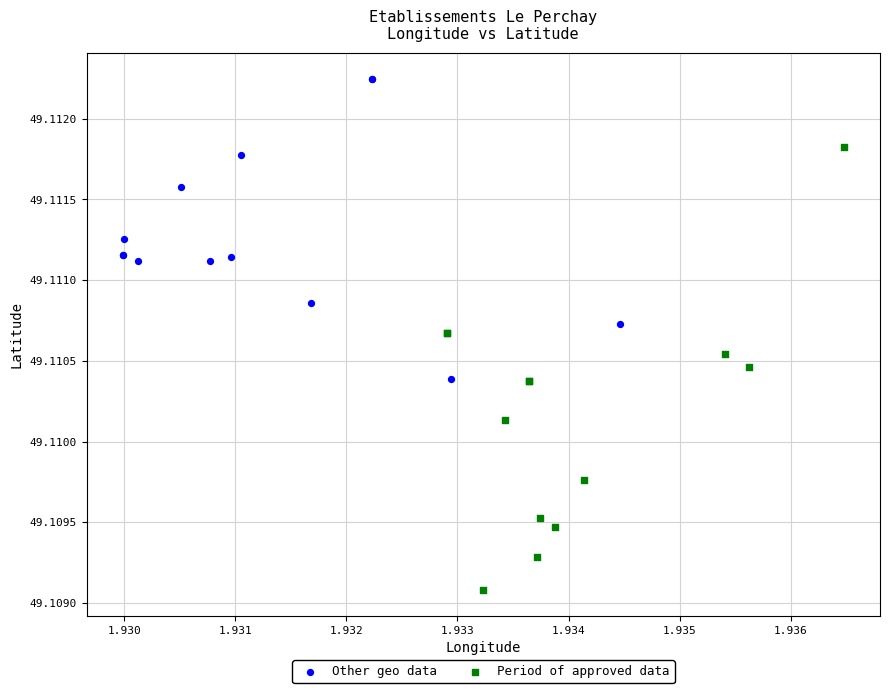

Which series reaches the maximum Y coordinate?

Other geo data